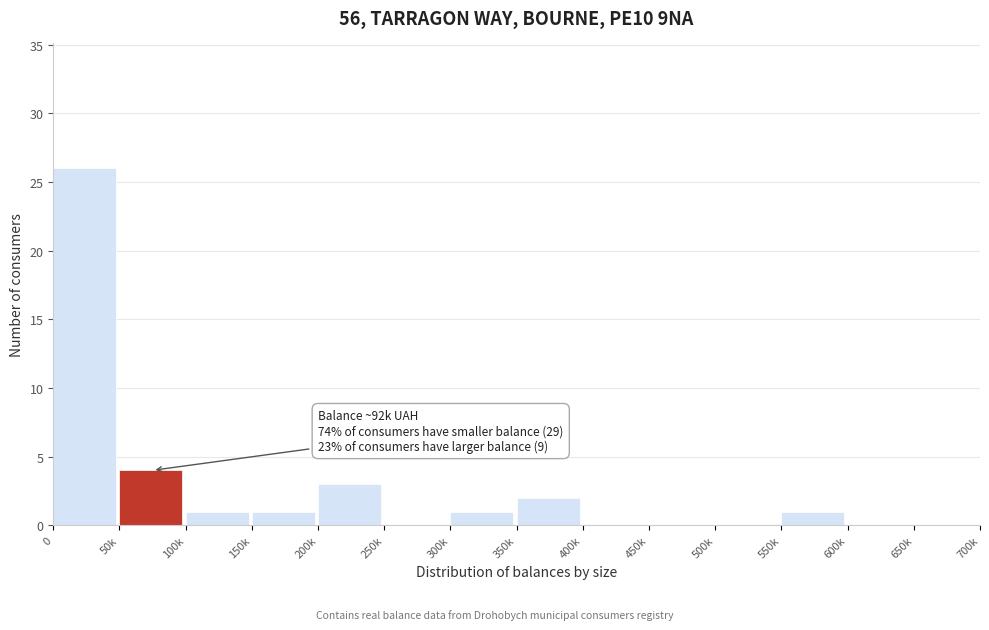

Reading left to right, extract all data points from this chart.

0=26	50k=4	100k=1	150k=1	200k=3	250k=0	300k=1	350k=2	400k=0	450k=0	500k=0	550k=1	600k=0	650k=0